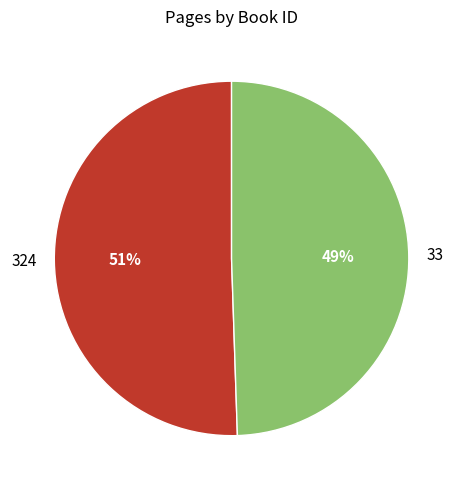

To the nearest percent, what percentage of the pie is 33?

49%